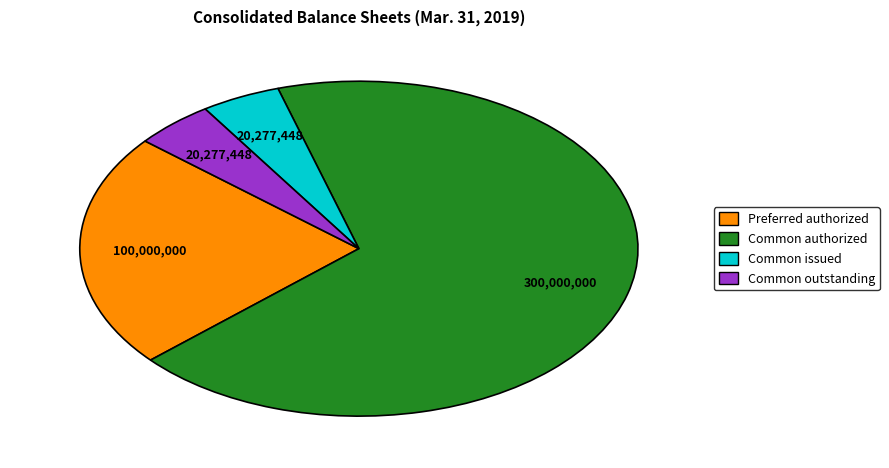

Is there a majority slice in this chart?

Yes